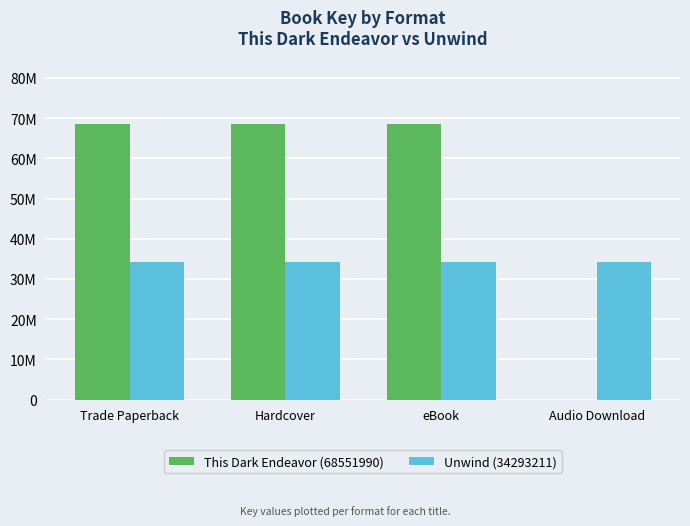

What is the average value of the This Dark Endeavor (68551990) series?

51413992